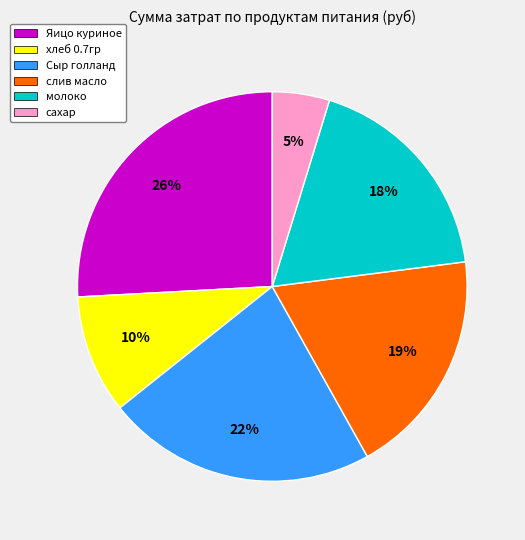

To the nearest percent, what percentage of the pie is сахар?

5%